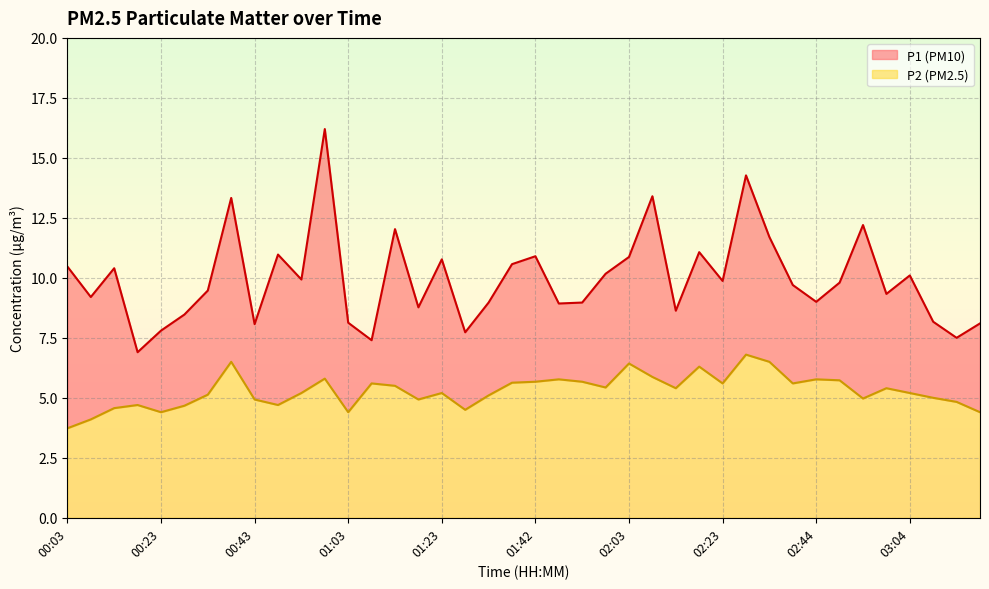

Which series has the largest total across all categories?

P1